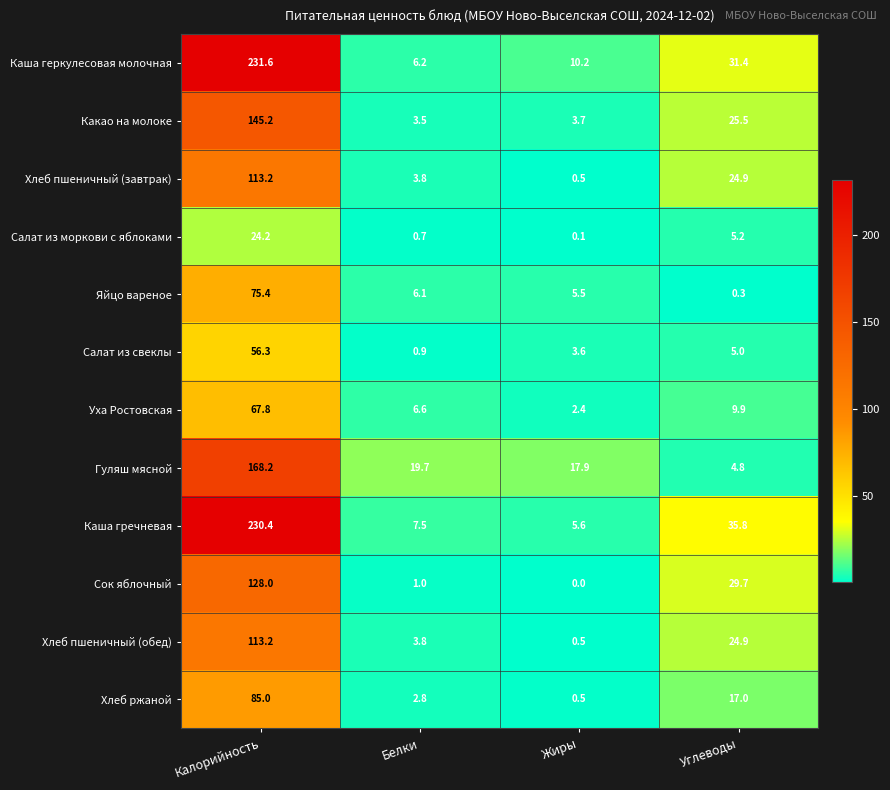

List the labels in order of Каша гречневая value, largest first.

Калорийность, Углеводы, Белки, Жиры